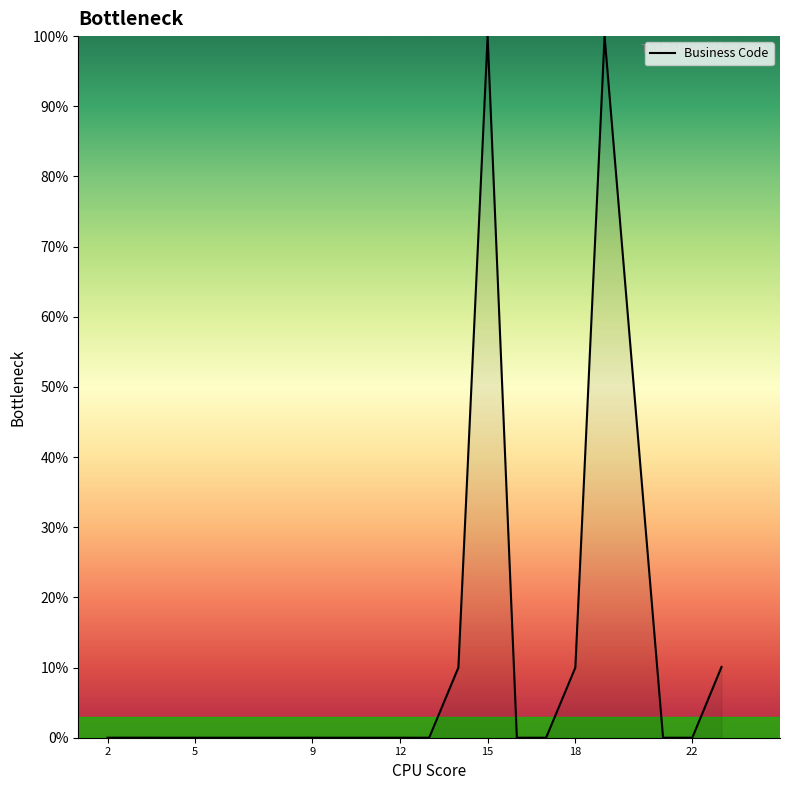

What is the difference between the maximum and minimum values?

100.0